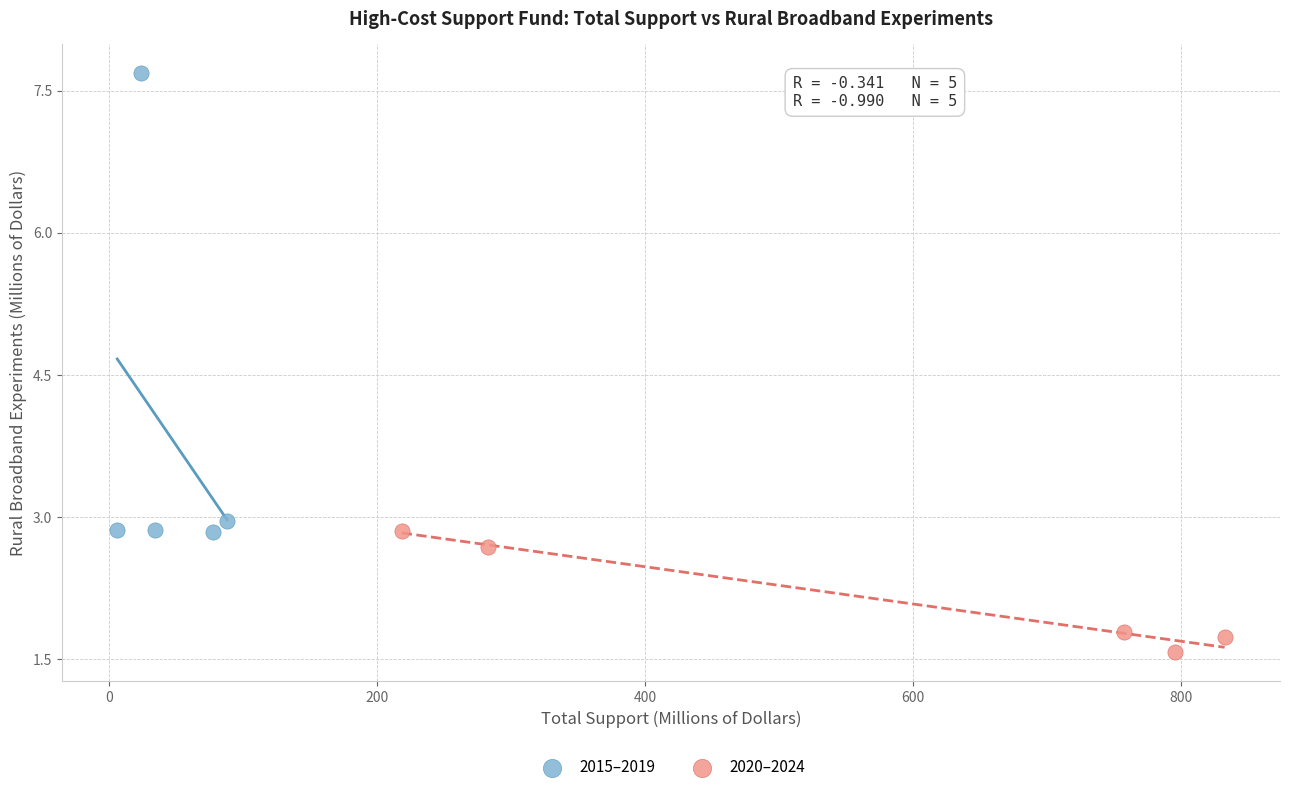

Which series contains the highest Y value?

2015–2019